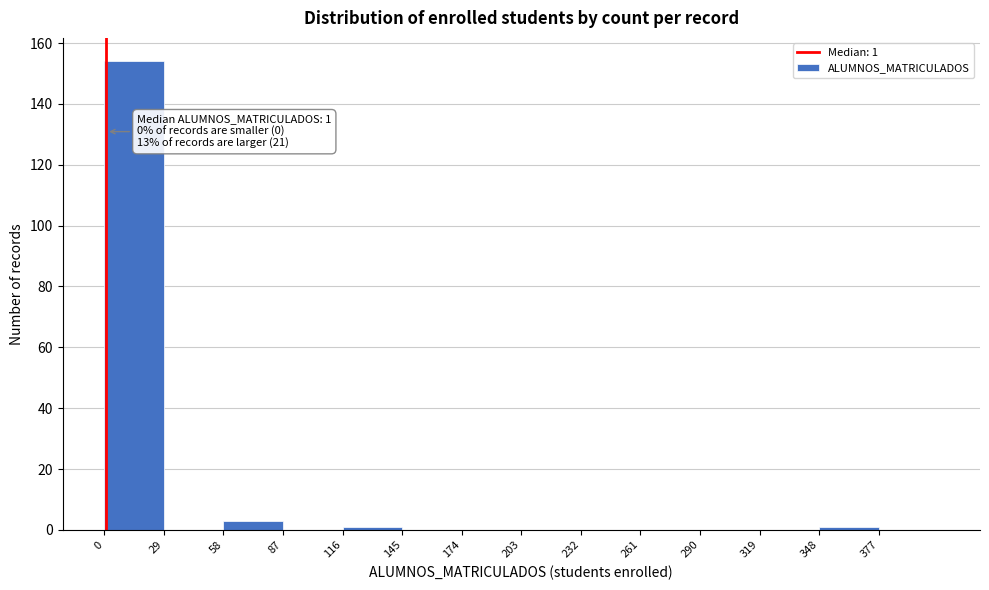

Over which range of the x-axis is the bar tallest?

0 to 29